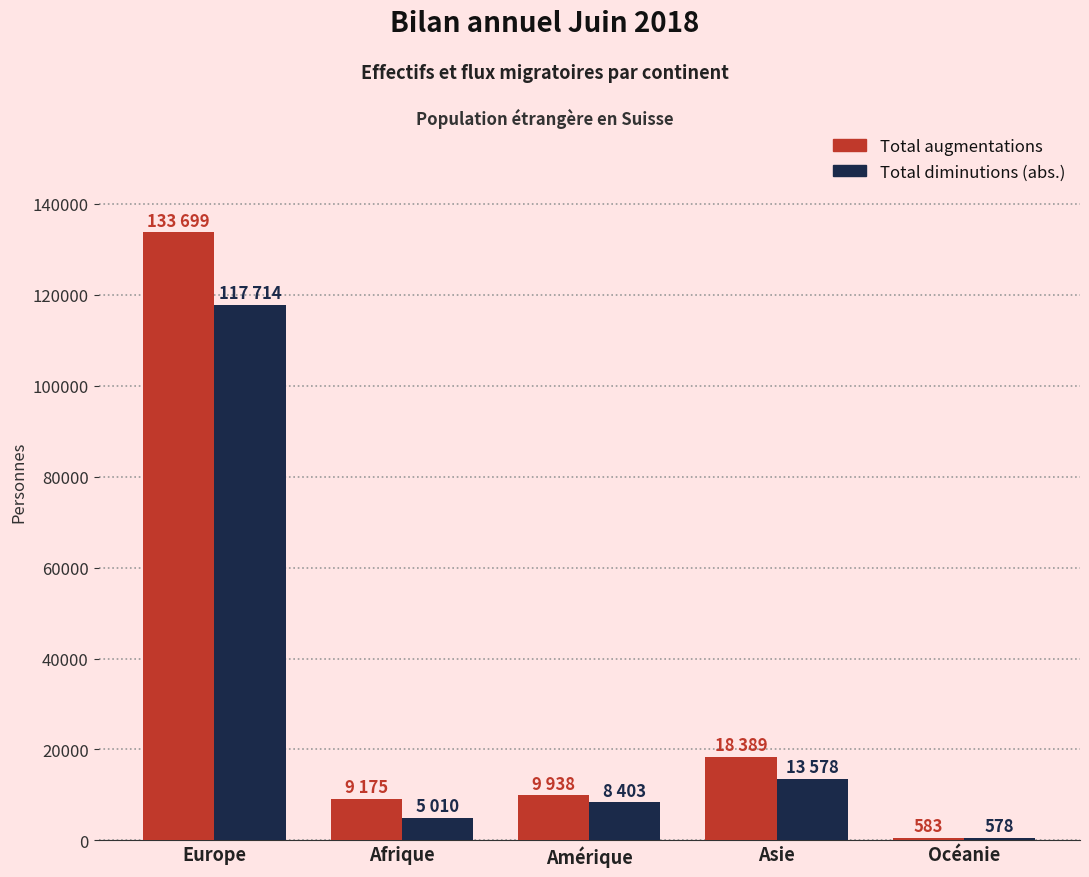

Rank the series by their maximum value, from highest to lowest.

Total augmentations, Total diminutions (abs.)